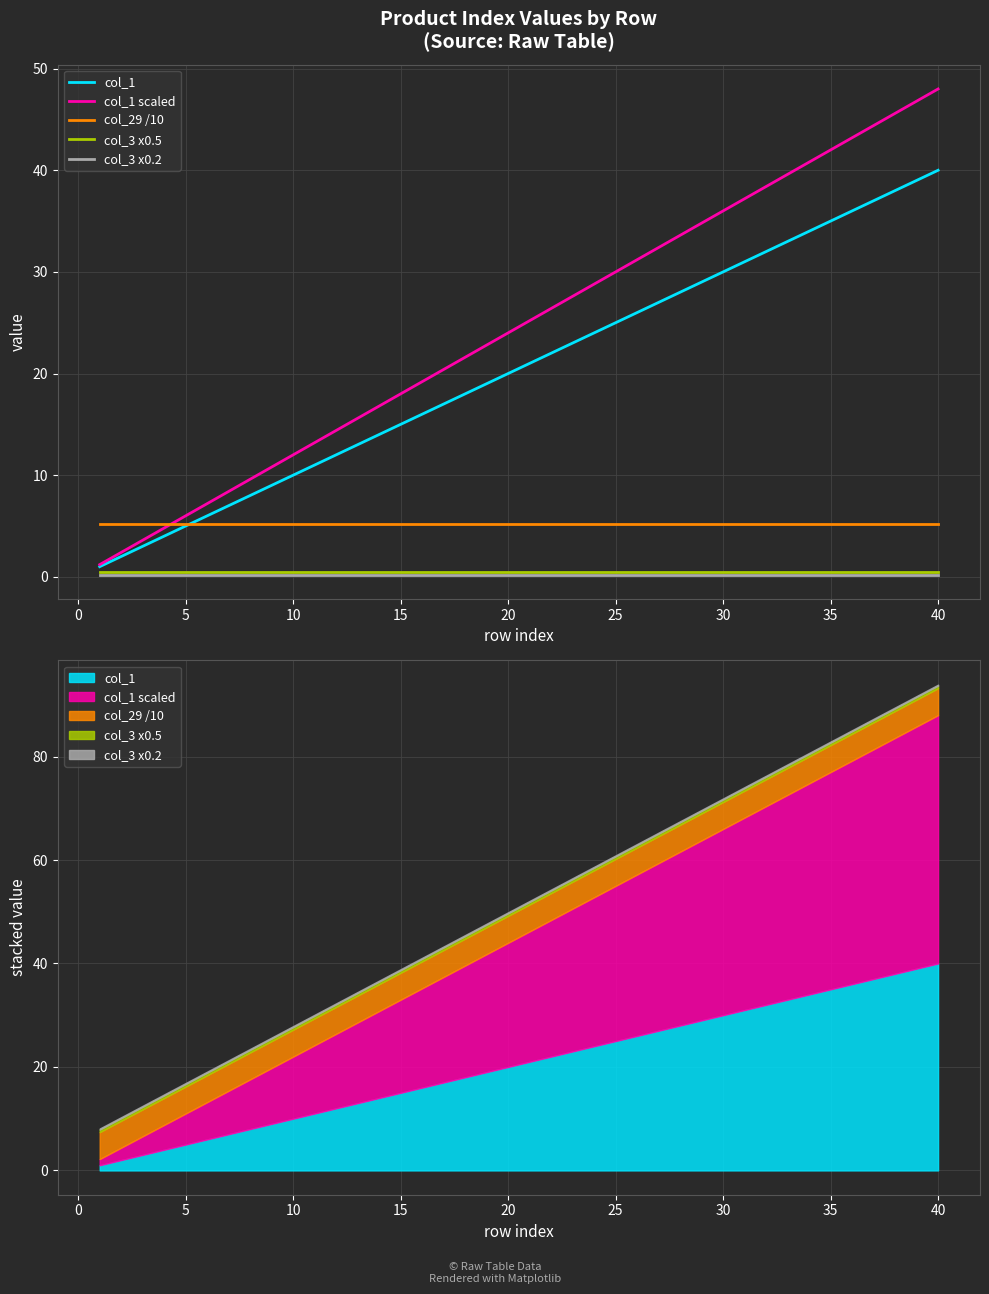

True or false: col_29 /10 has a value of 8.2 at 37.

False